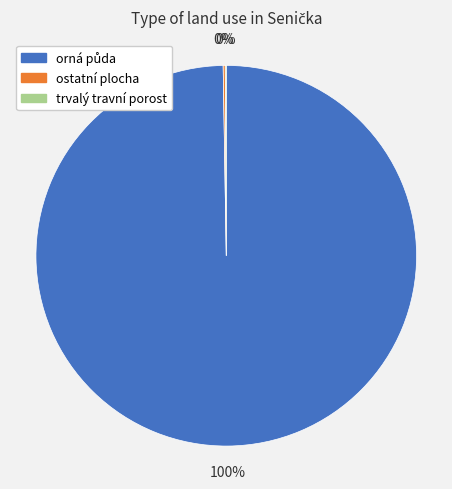

Is there any slice that represents more than half of the pie?

Yes